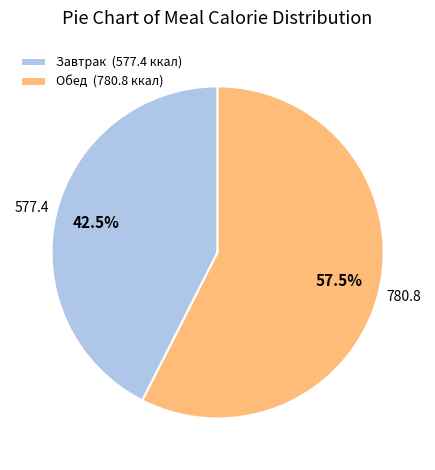

What is the largest slice in the pie chart?

Обед (780.8 ккал)